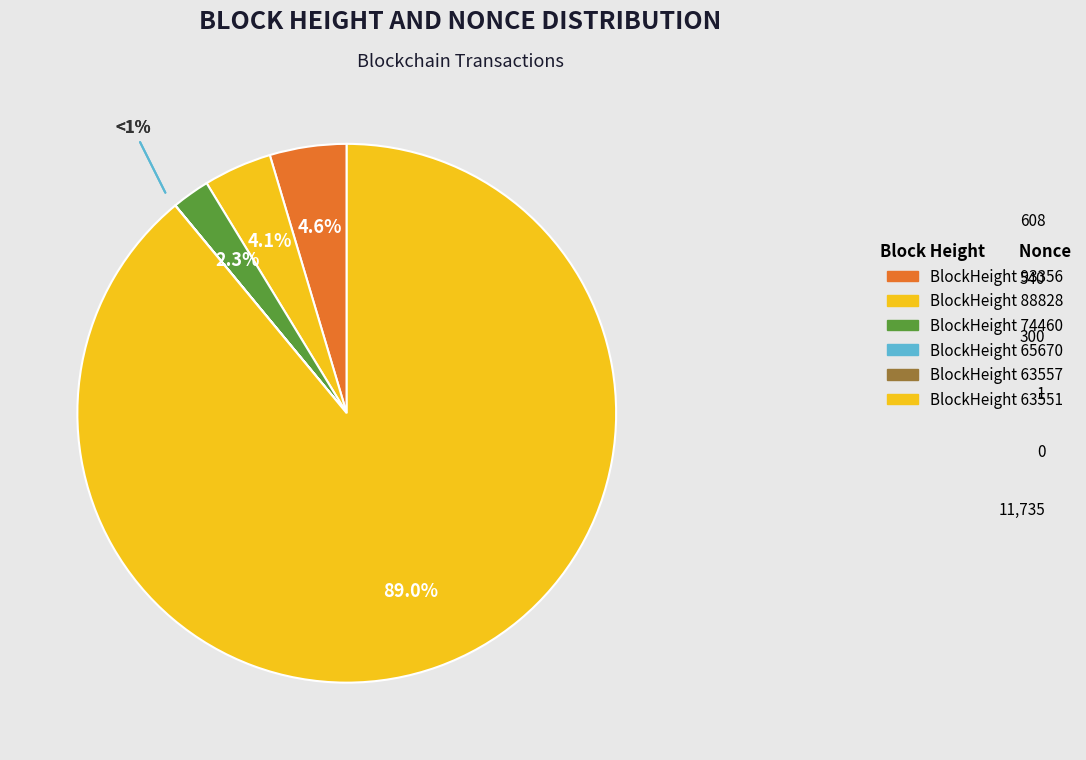

How many slices are in this pie chart?

6